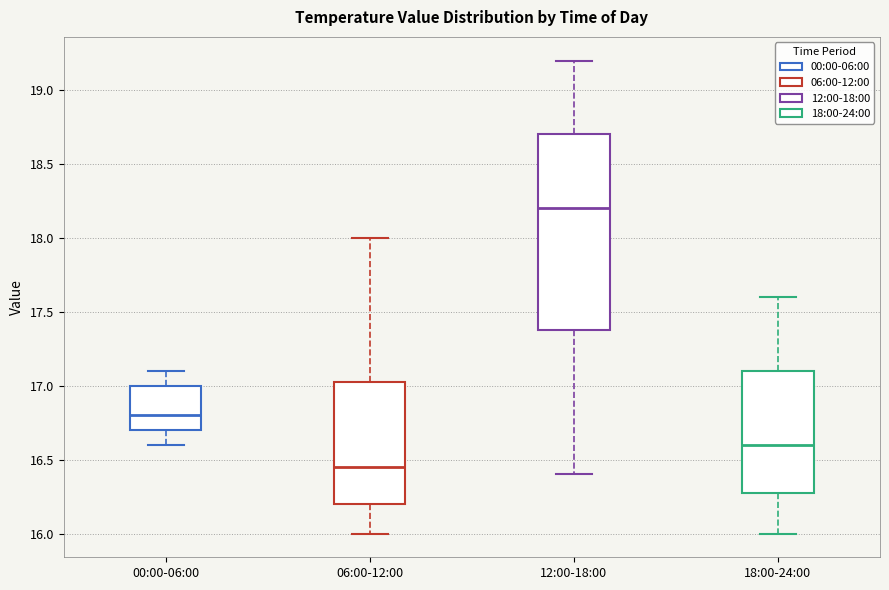

Which box has the lowest median line?

06:00-12:00